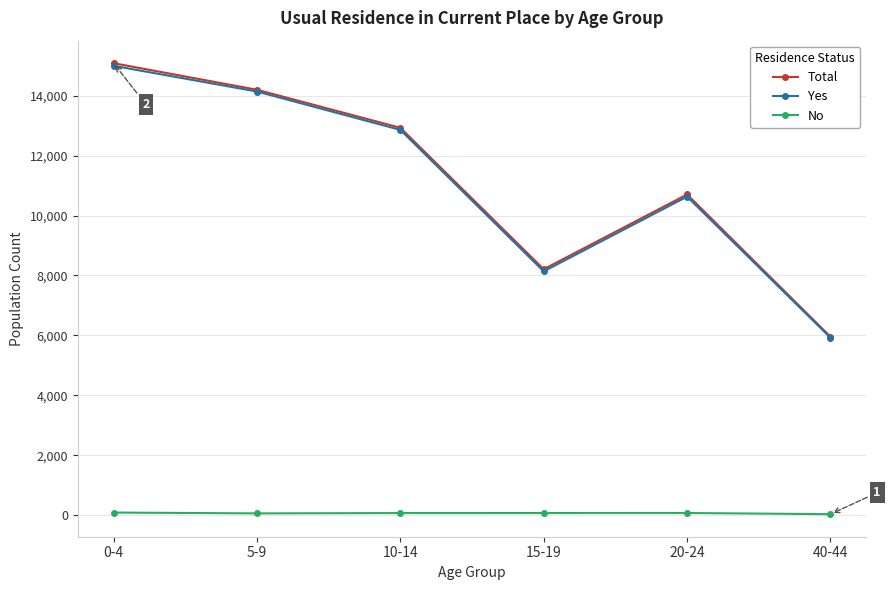

What is the sum of the Yes values at 5-9 and 15-19?

22275